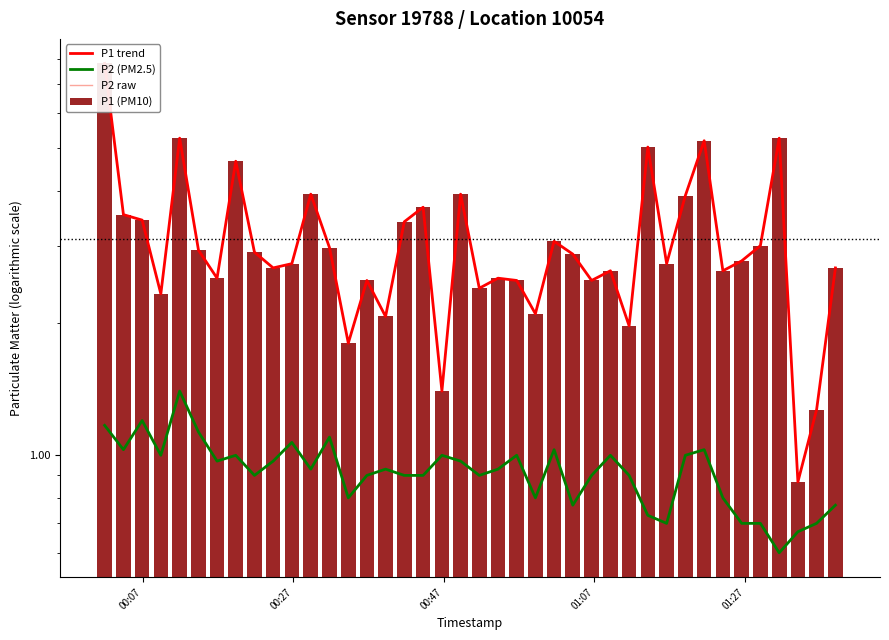

What is the maximum value for P2 raw?

1.4